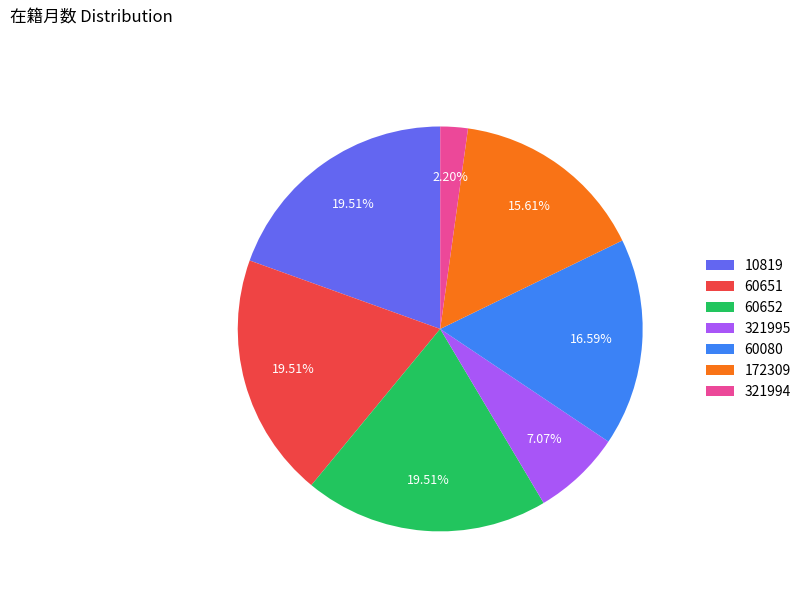

How many slices are in this pie chart?

7